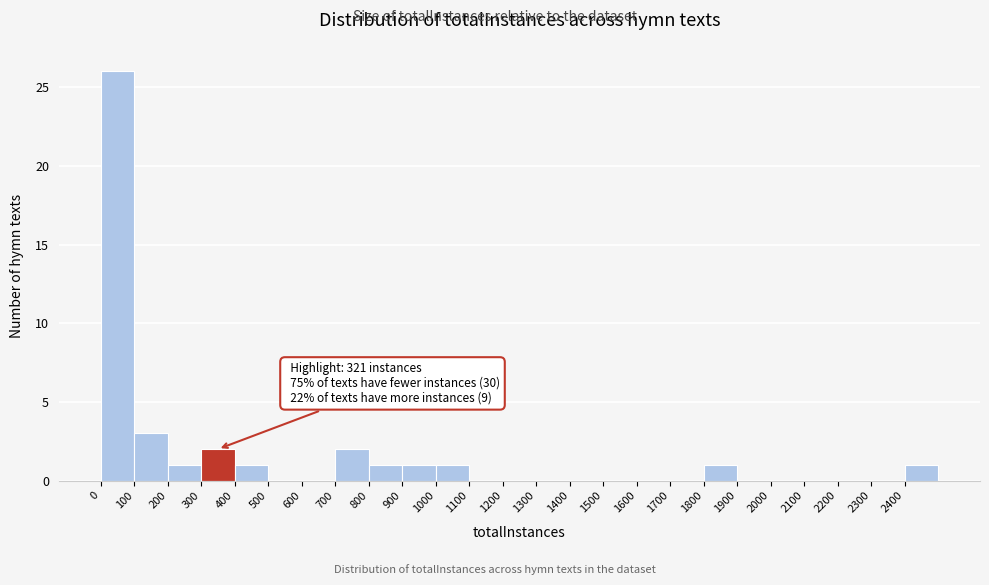

Which range on the x-axis has the tallest bar?

0 to 100